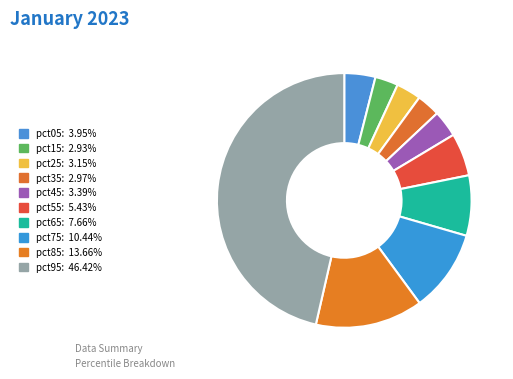

To the nearest percent, what is the average slice percentage?

10%